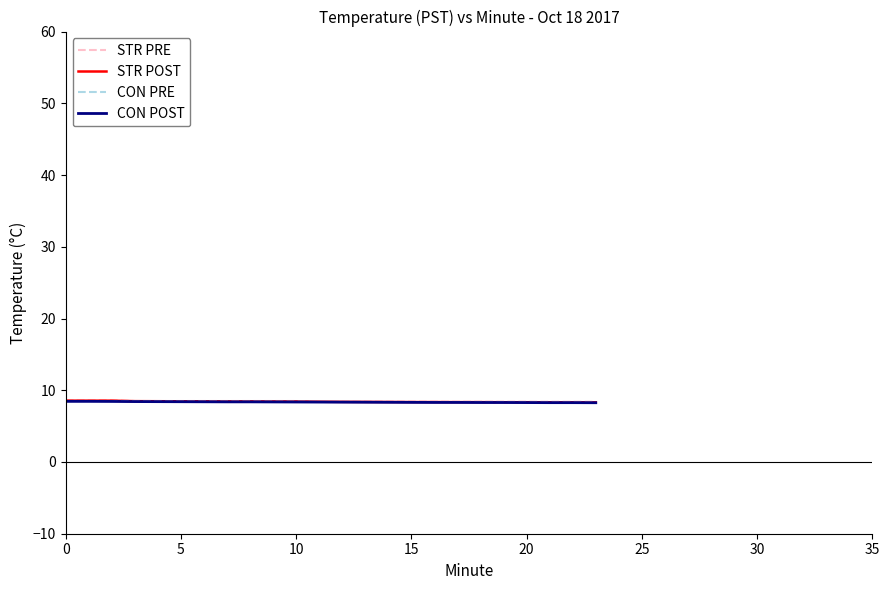

True or false: CON POST and STR POST cross at least once.

False